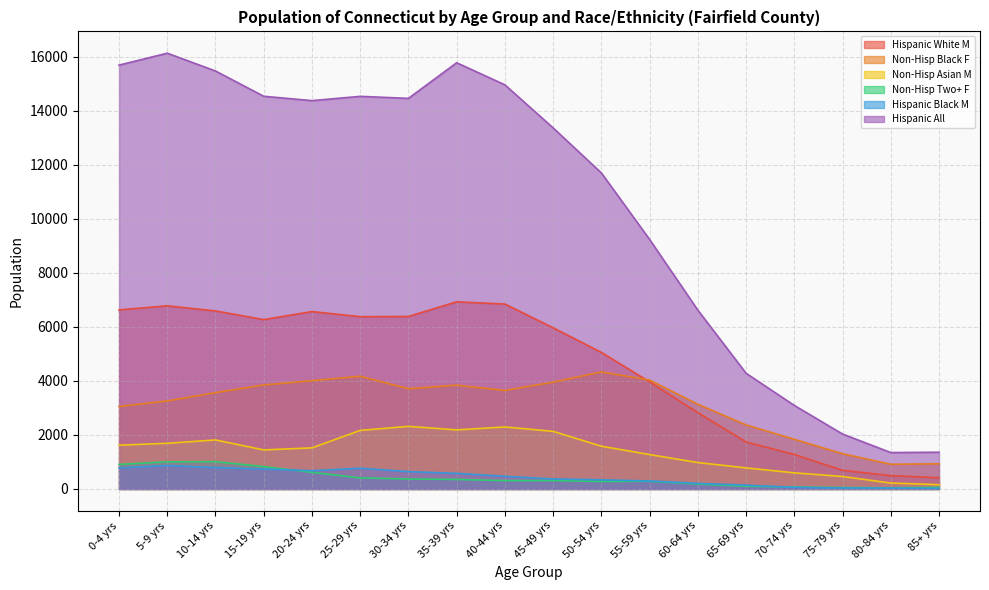

How many data points does each series have?

18